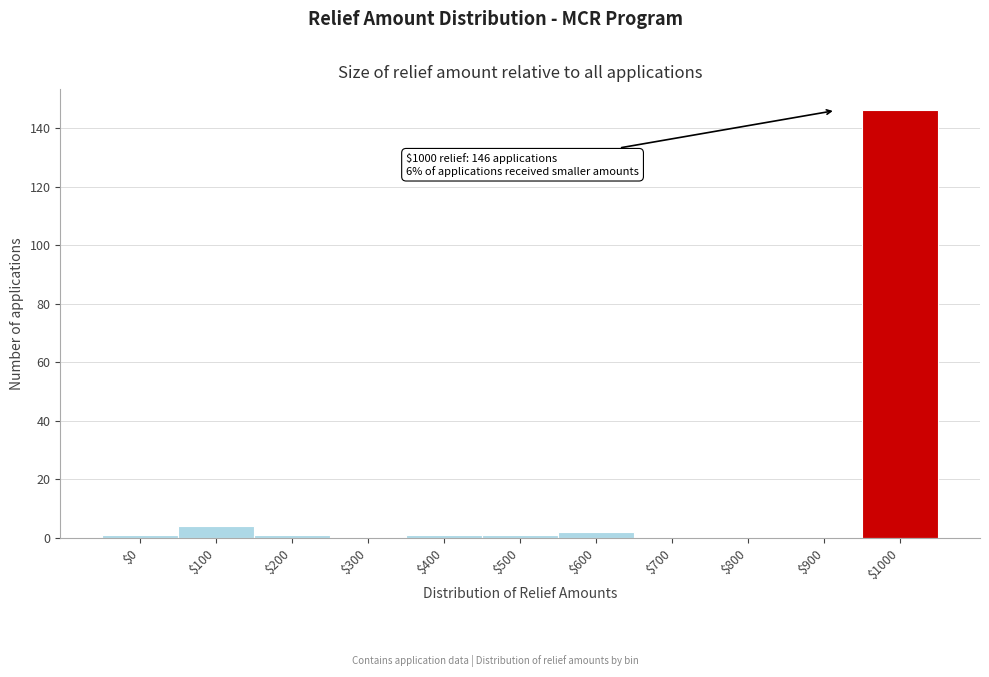

What is the maximum value shown in the chart?

146